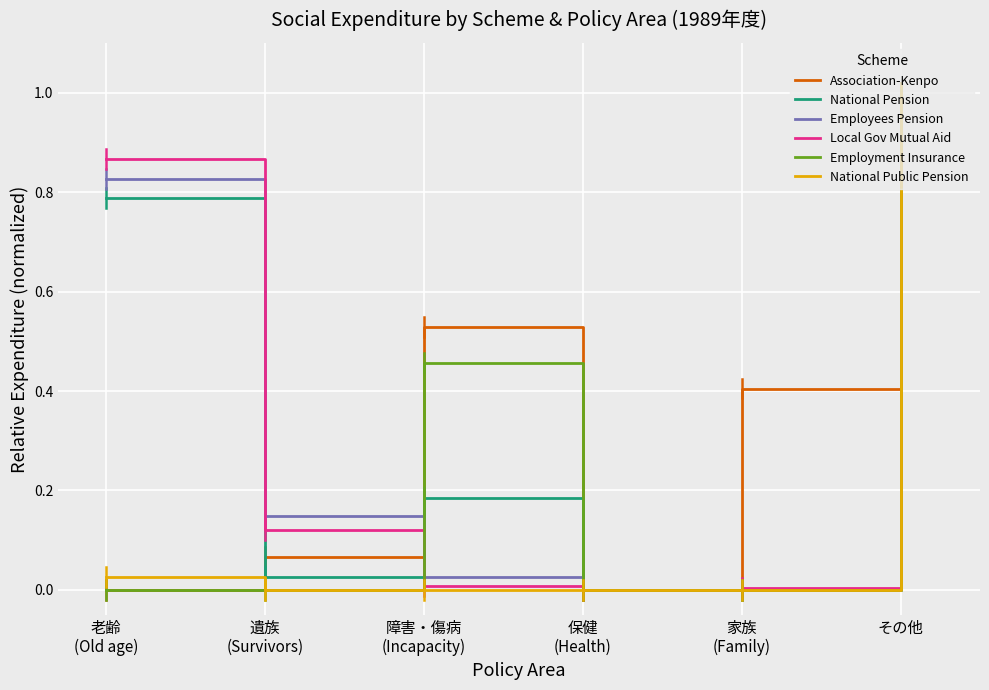

Is it true that National Public Pension equals 1.0 at その他?

True